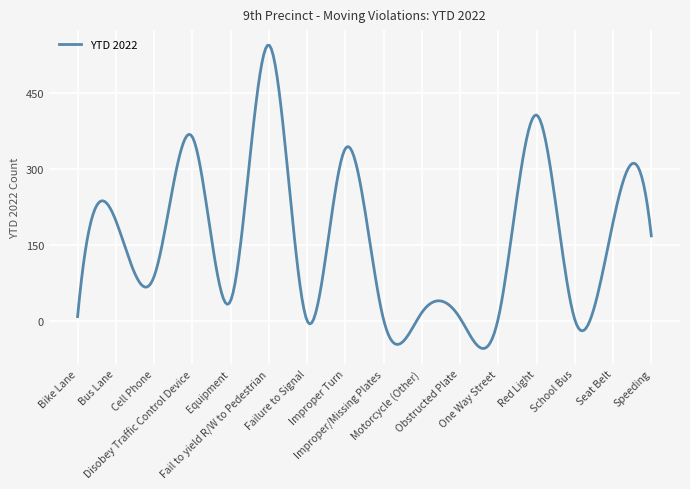

What is the maximum value shown in the chart?

543.5